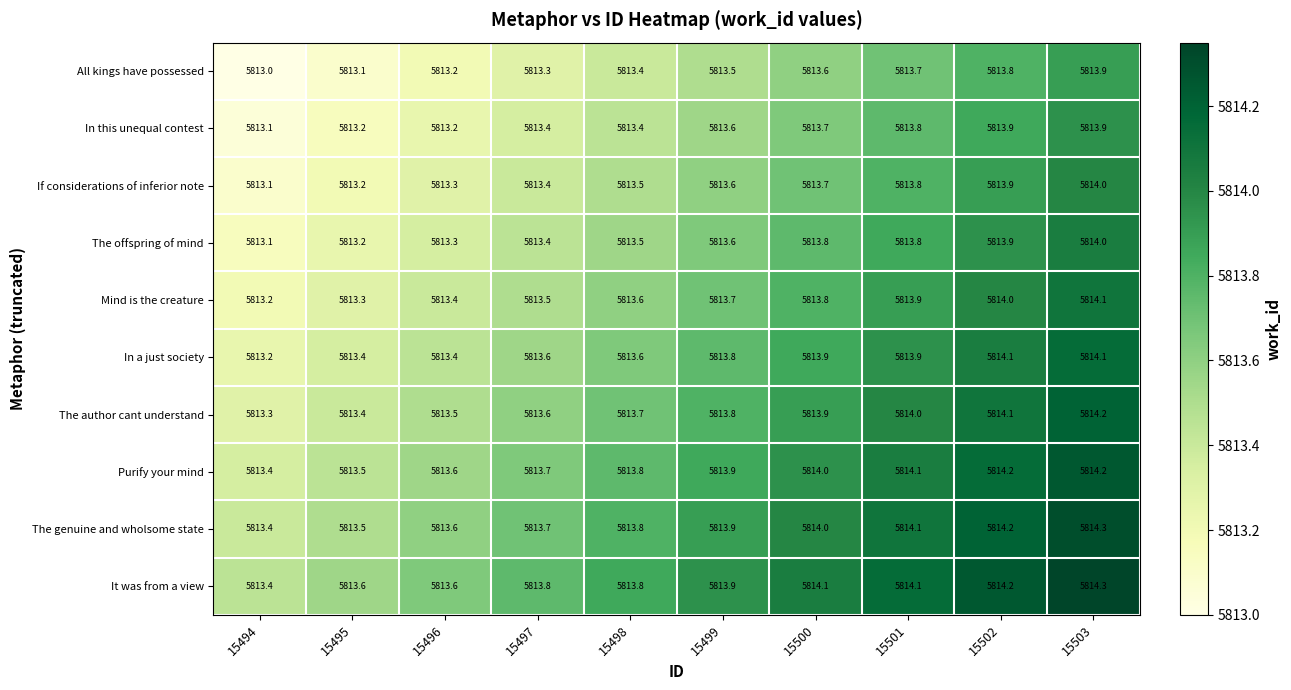

What is the lowest value of the Purify your mind series?

5813.4